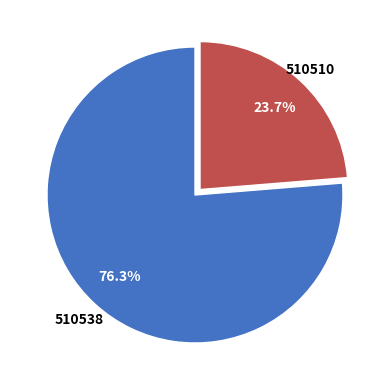

To the nearest percent, what is the average slice percentage?

50%